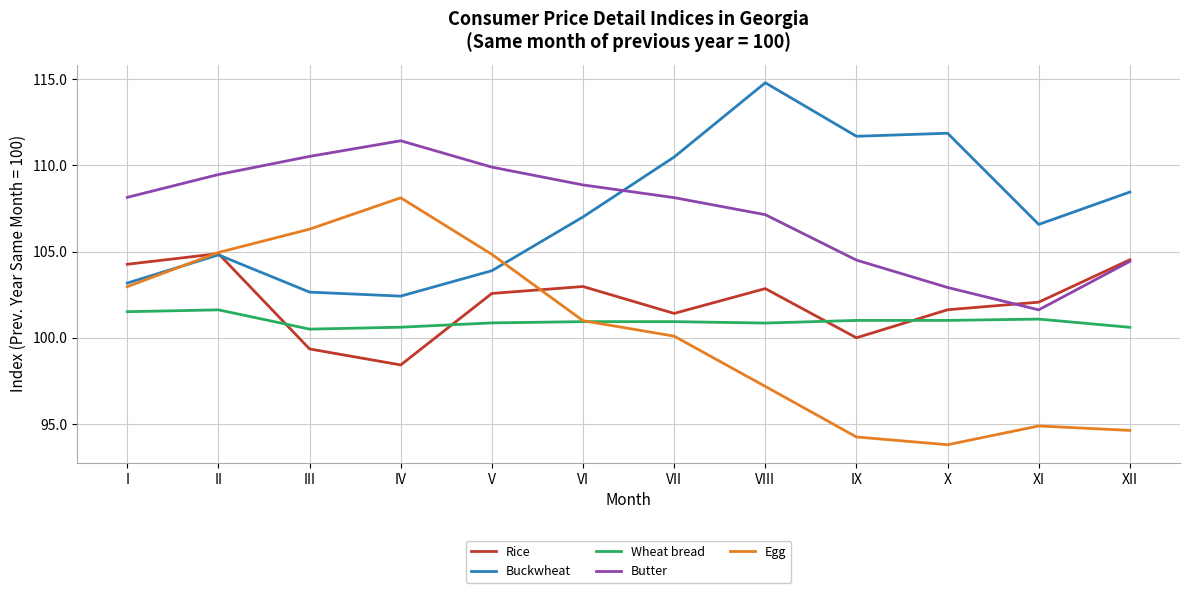

Which series has the largest range (max minus min)?

Egg